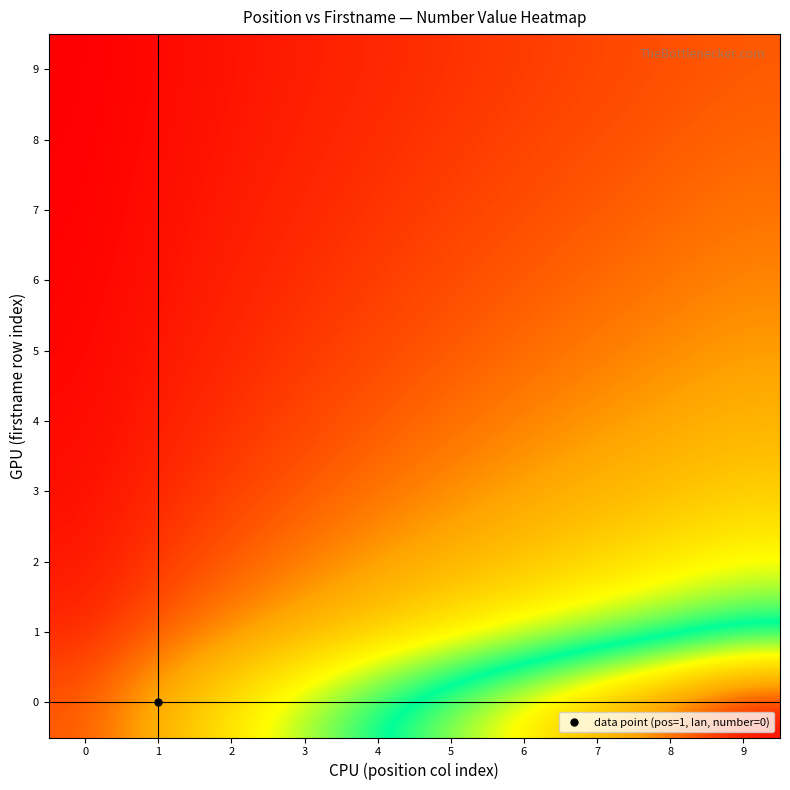

What is the spread (max minus min) of values at 3?

3.6